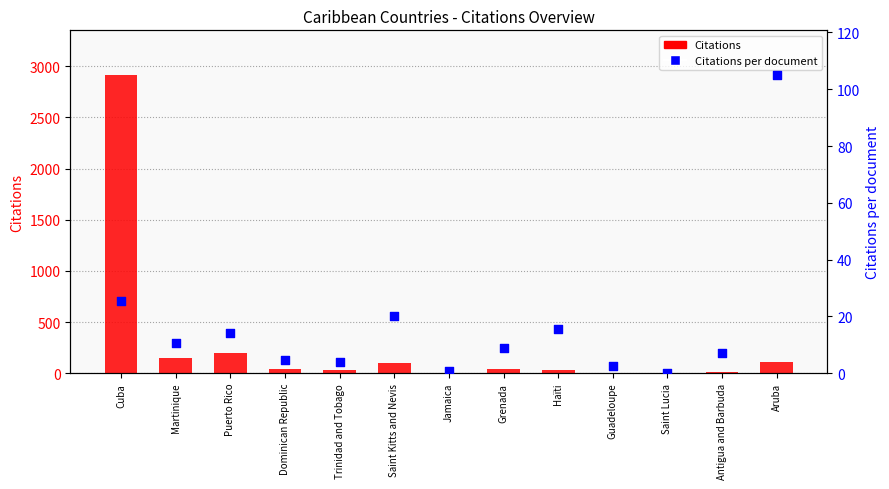

What is the total value across all series at Puerto Rico?

211.1